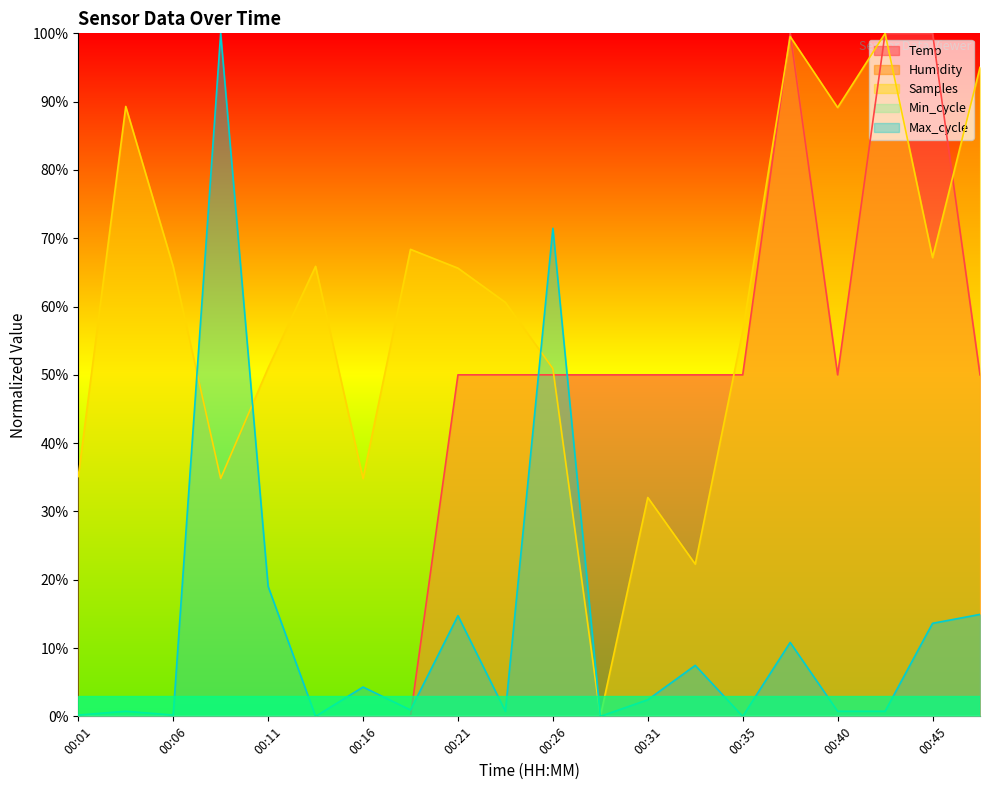

What is the approximate value of Samples at 00:40?

89.1